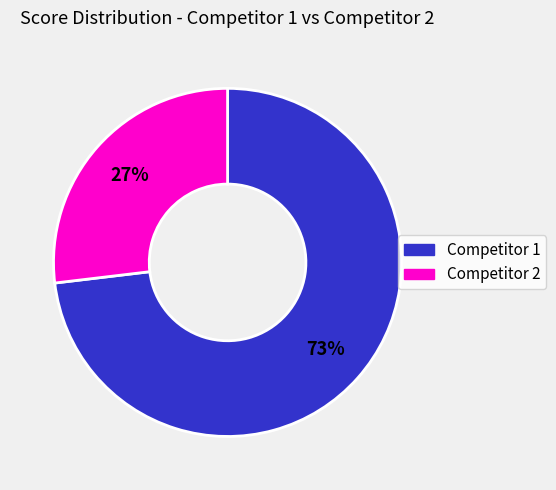

Between Competitor 1 and Competitor 2, which is larger?

Competitor 1